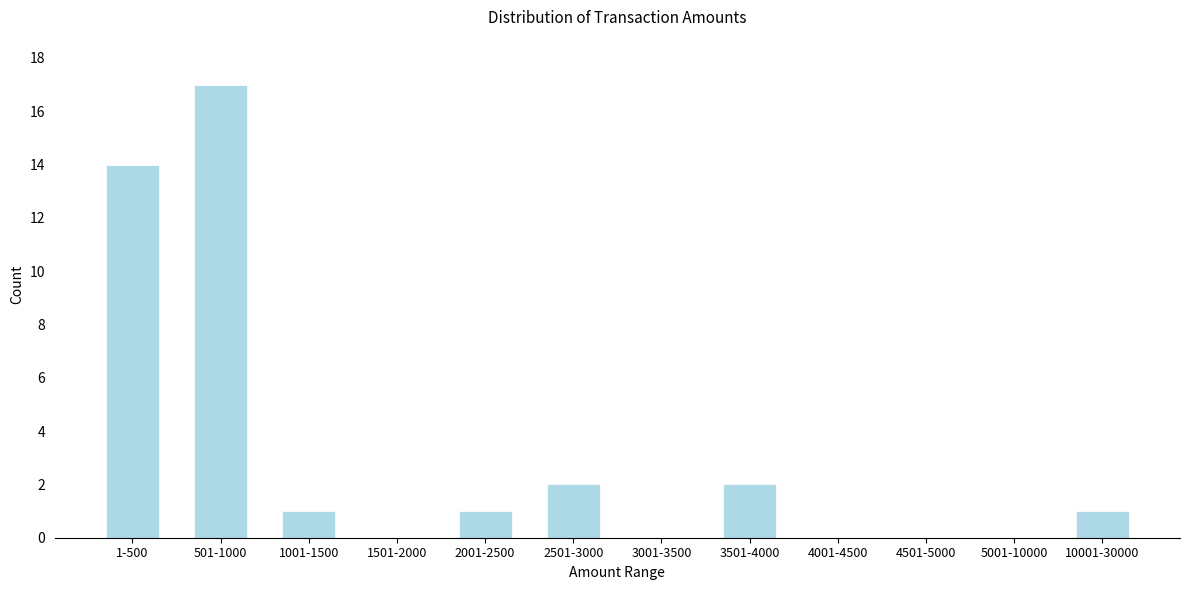

Reading left to right, extract all data points from this chart.

1-500=14	501-1000=17	1001-1500=1	1501-2000=0	2001-2500=1	2501-3000=2	3001-3500=0	3501-4000=2	4001-4500=0	4501-5000=0	5001-10000=0	10001-30000=1